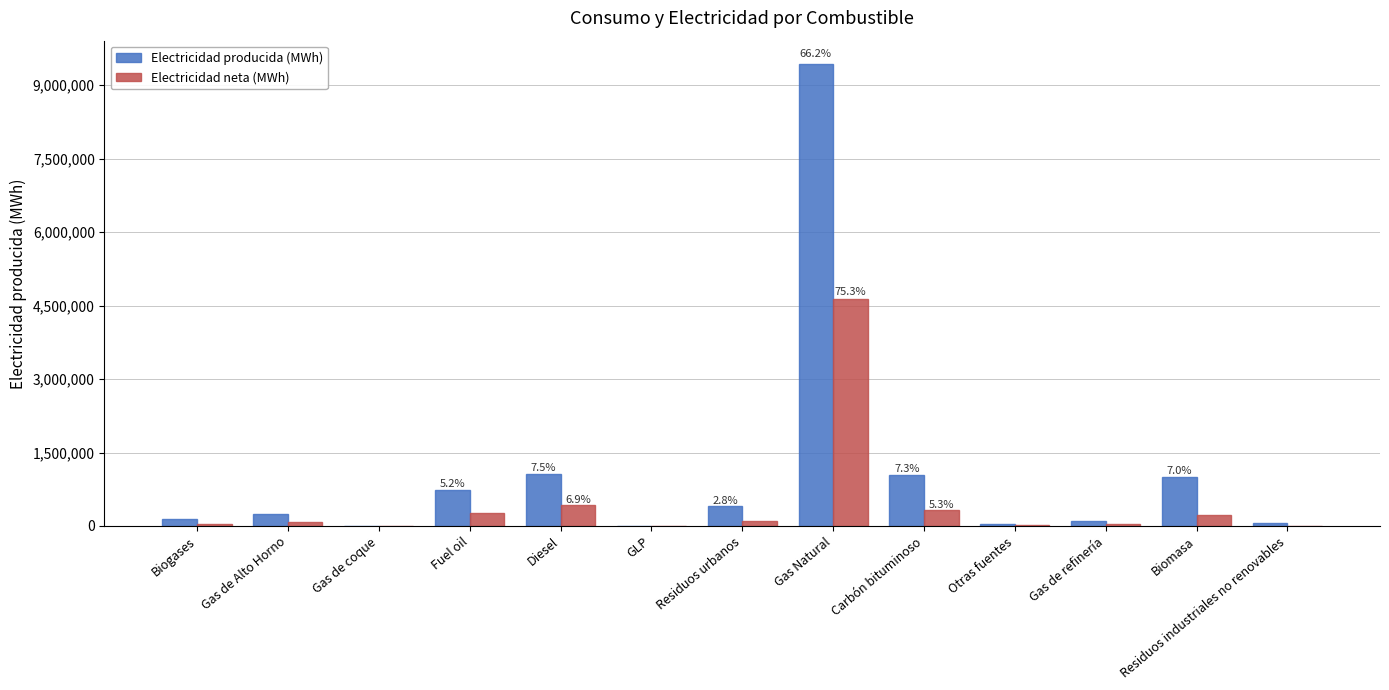

Are the bars horizontal?

No